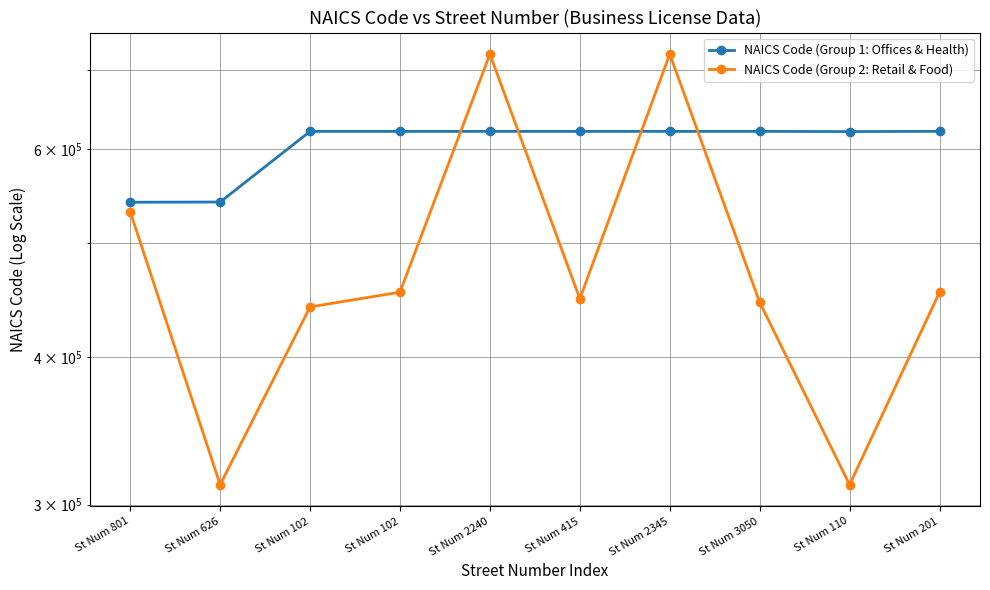

Reading left to right, list all the values displayed in this chart.

NAICS Code (Group 1: Offices & Health): St Num 801=541110	St Num 626=541330	St Num 102=621330	St Num 102=621310	St Num 2240=621330	St Num 415=621330	St Num 2345=621330	St Num 3050=621330	St Num 110=621110	St Num 201=621390
NAICS Code (Group 2: Retail & Food): St Num 801=531130	St Num 626=311811	St Num 102=441120	St Num 102=453993	St Num 2240=722512	St Num 415=448150	St Num 2345=722511	St Num 3050=445110	St Num 110=311811	St Num 201=453999